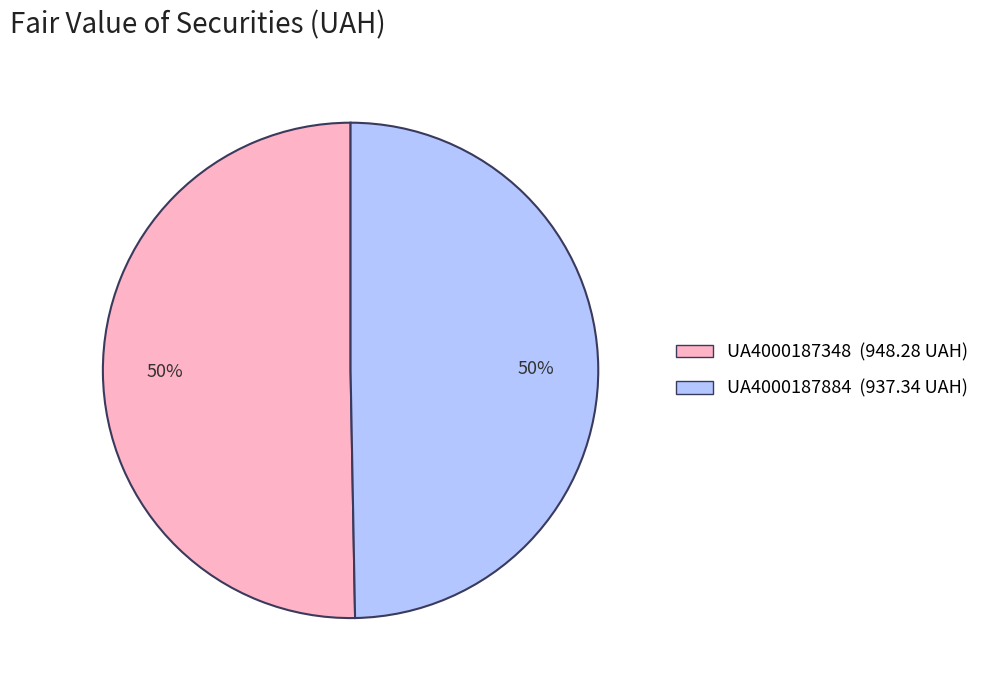

Is the sum of UA4000187884 and UA4000187348 greater than half?

Yes